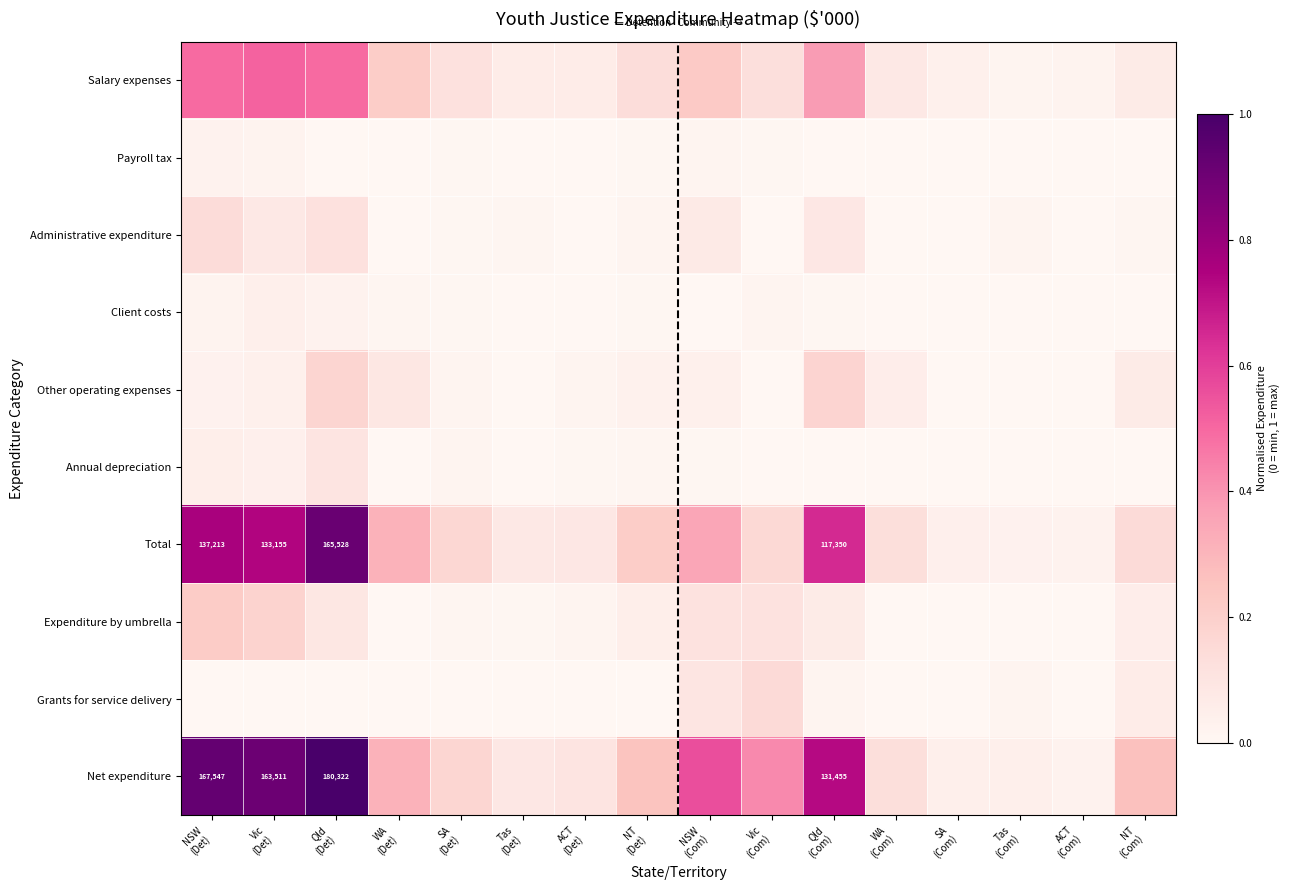

The Administrative expenditure series shows 0.0 at NT (Com). True or false?

False